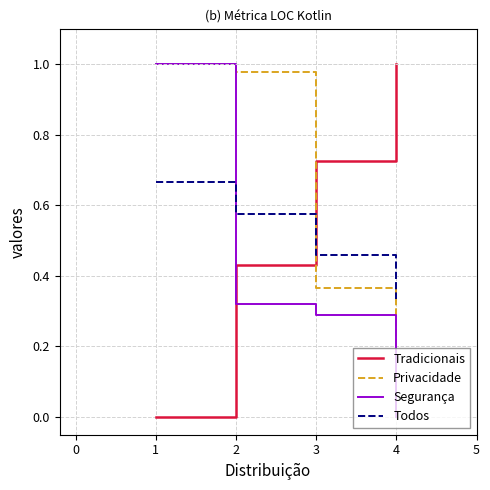

How many lines are shown in the chart?

4